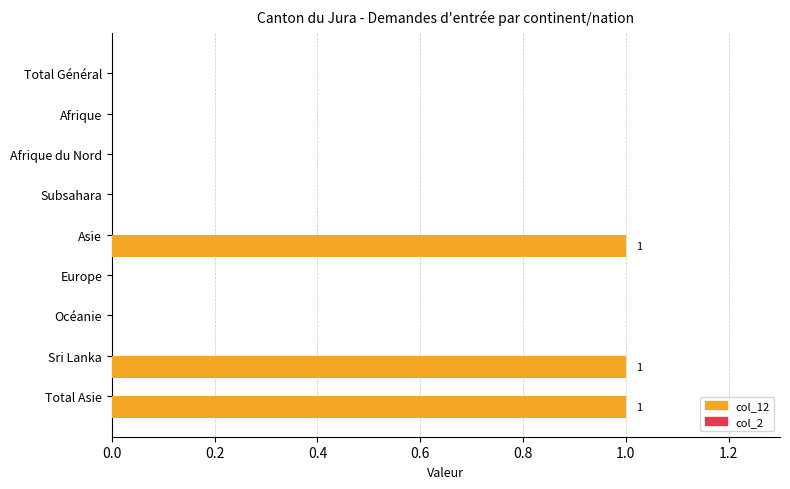

What is the sum of all values?

3